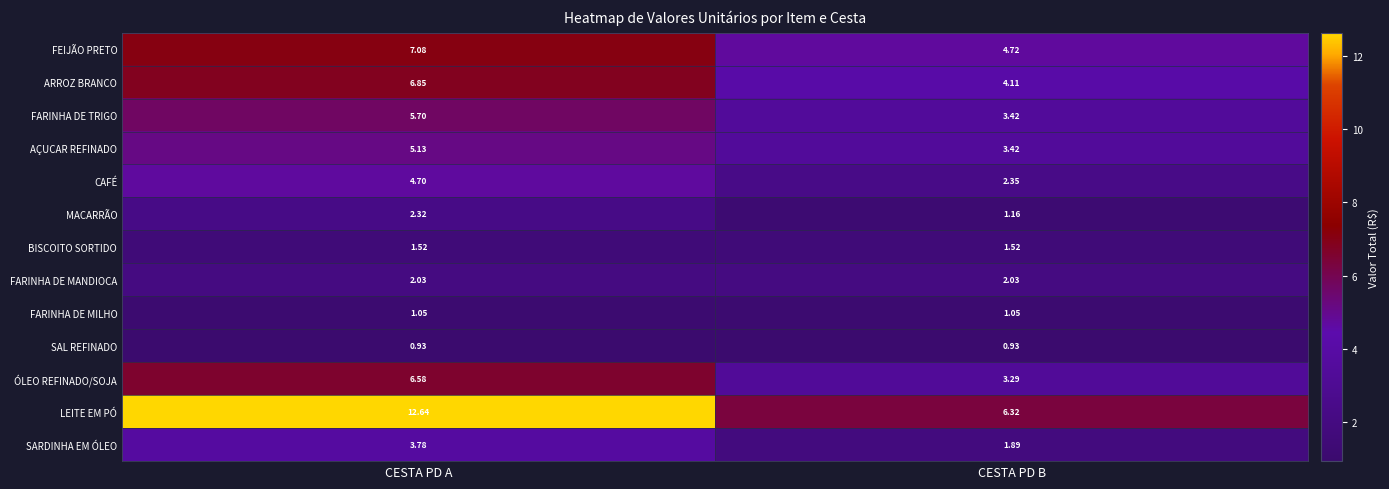

Which series has the largest total across all categories?

LEITE EM PÓ